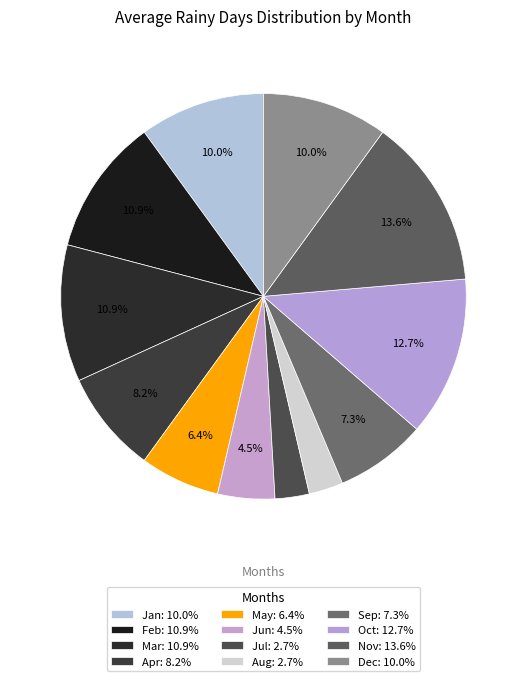

What is the change in value from Jan to Oct?

+3